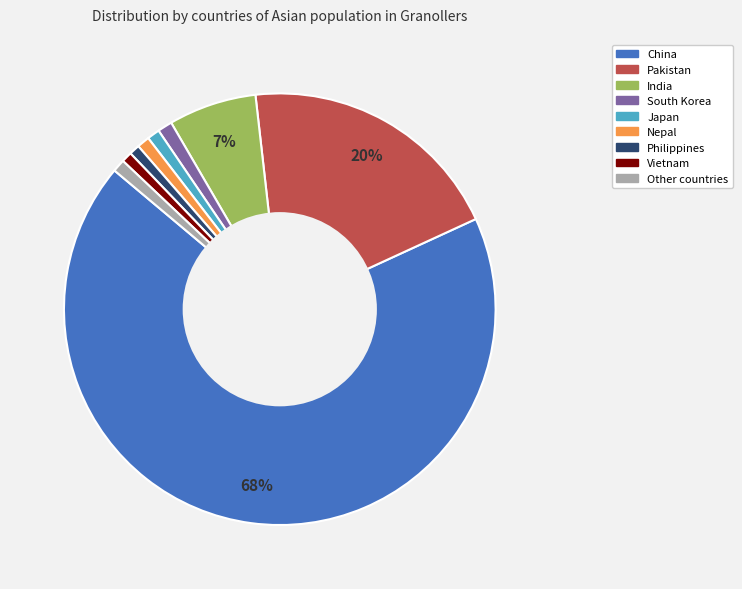

To the nearest percent, what is the average slice percentage?

11%